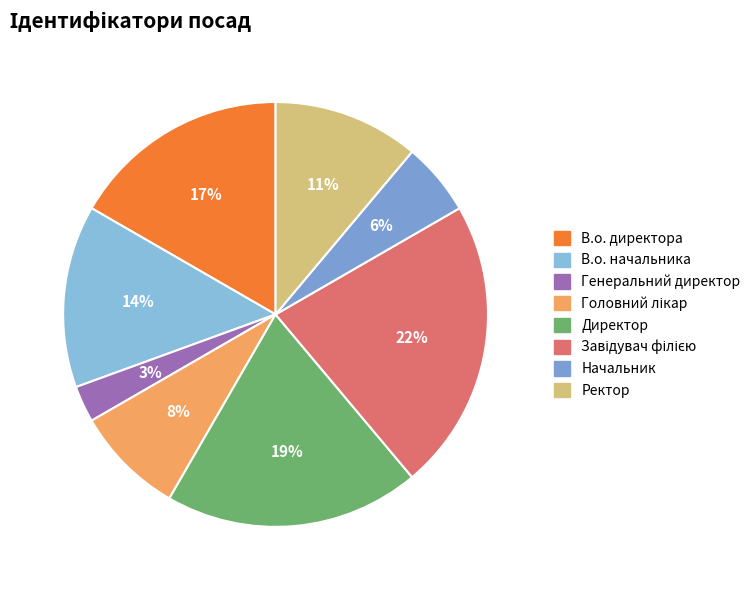

To the nearest percent, what is the difference between the В.о. начальника and Головний лікар slice percentages?

6%